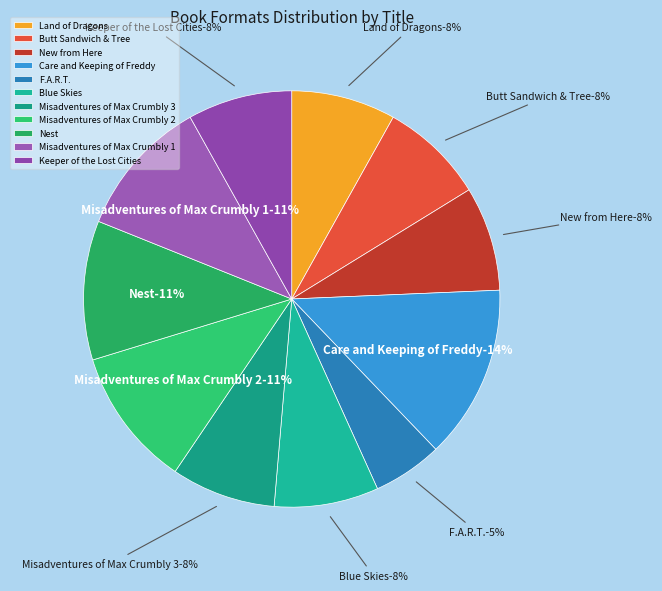

Does New from Here account for over 50% of the chart?

No